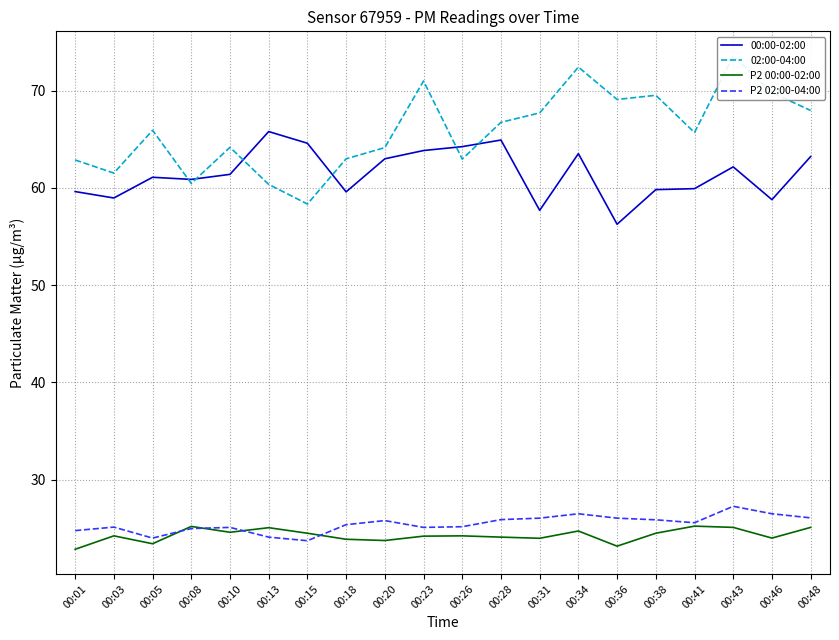

True or false: P2 02:00-04:00 and 02:00-04:00 intersect in this chart.

False